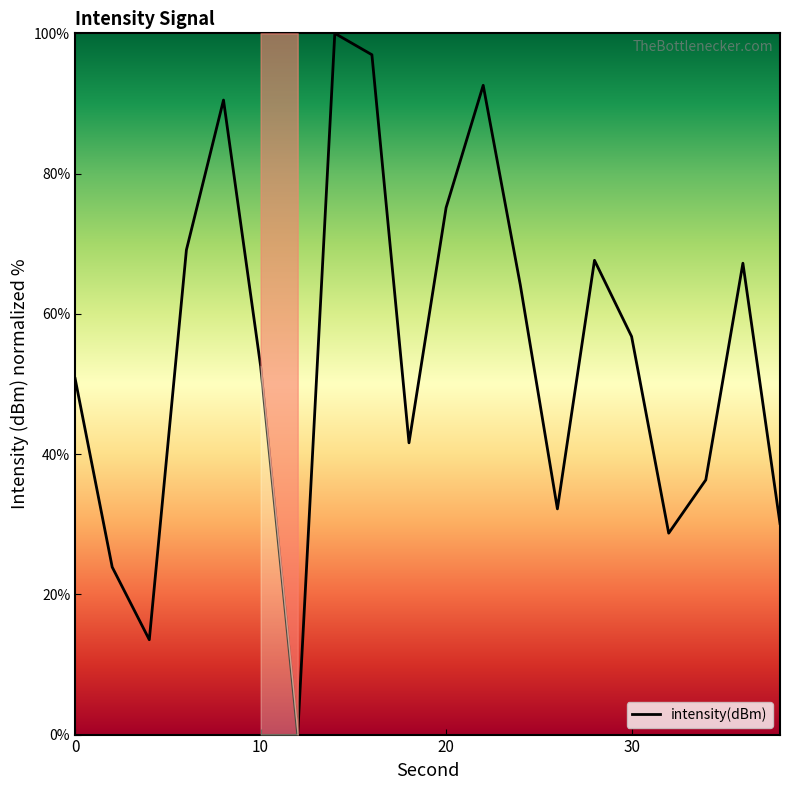

What is the greatest value displayed?

100.0